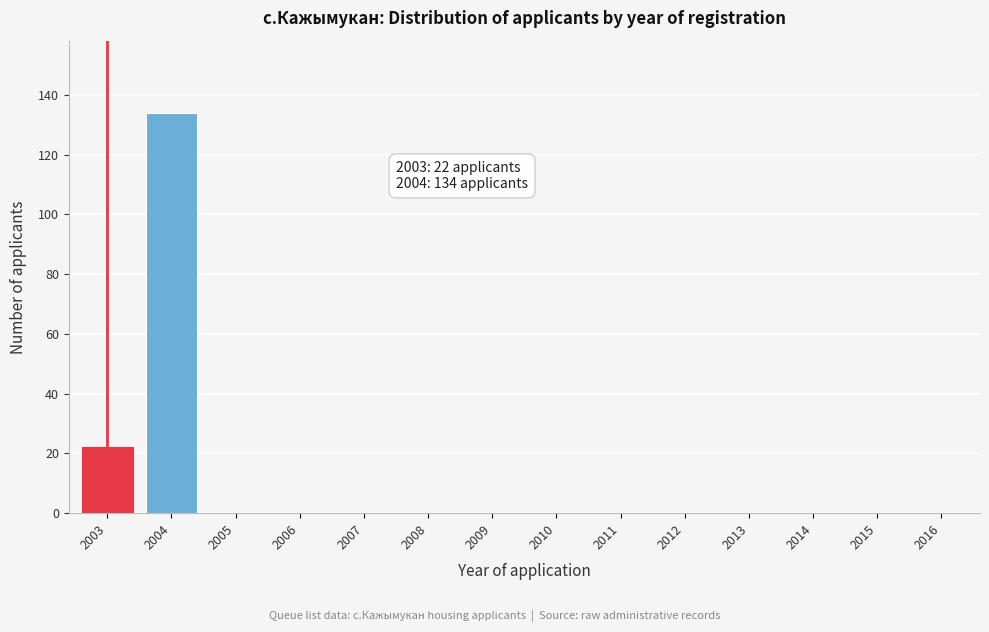

Reading left to right, extract all data points from this chart.

2003=22	2004=134	2005=0	2006=0	2007=0	2008=0	2009=0	2010=0	2011=0	2012=0	2013=0	2014=0	2015=0	2016=0